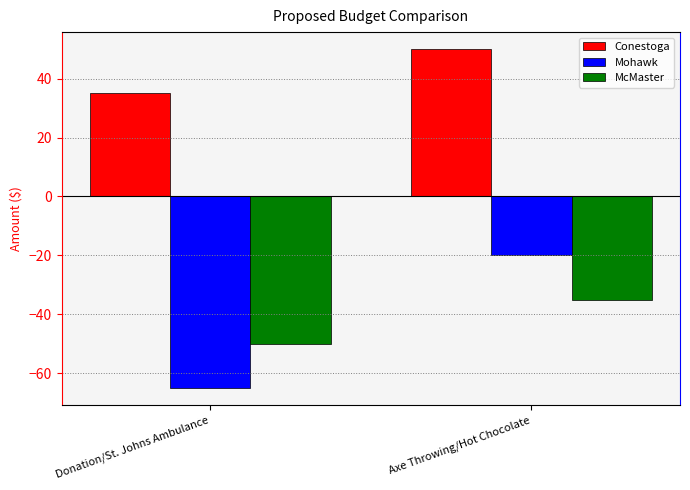

What is the value of the Conestoga bar at the 1st from the left?

35